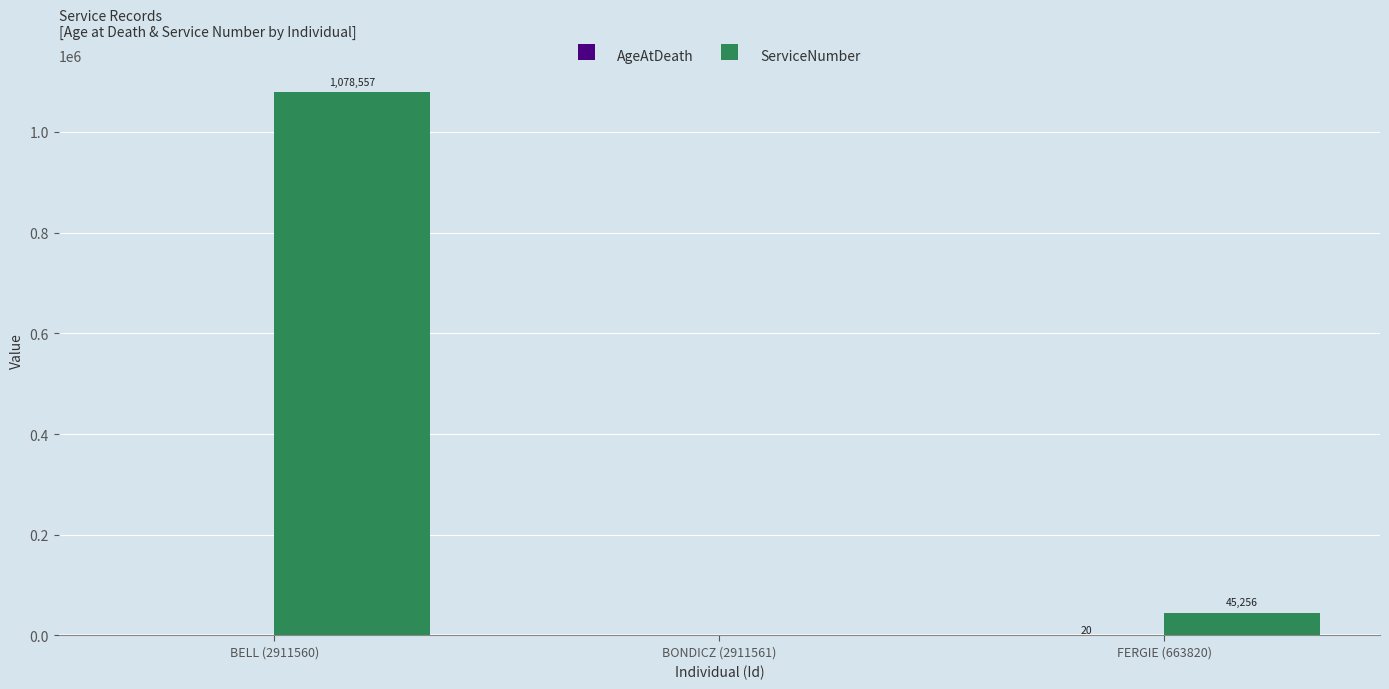

How many groups of bars are there?

3